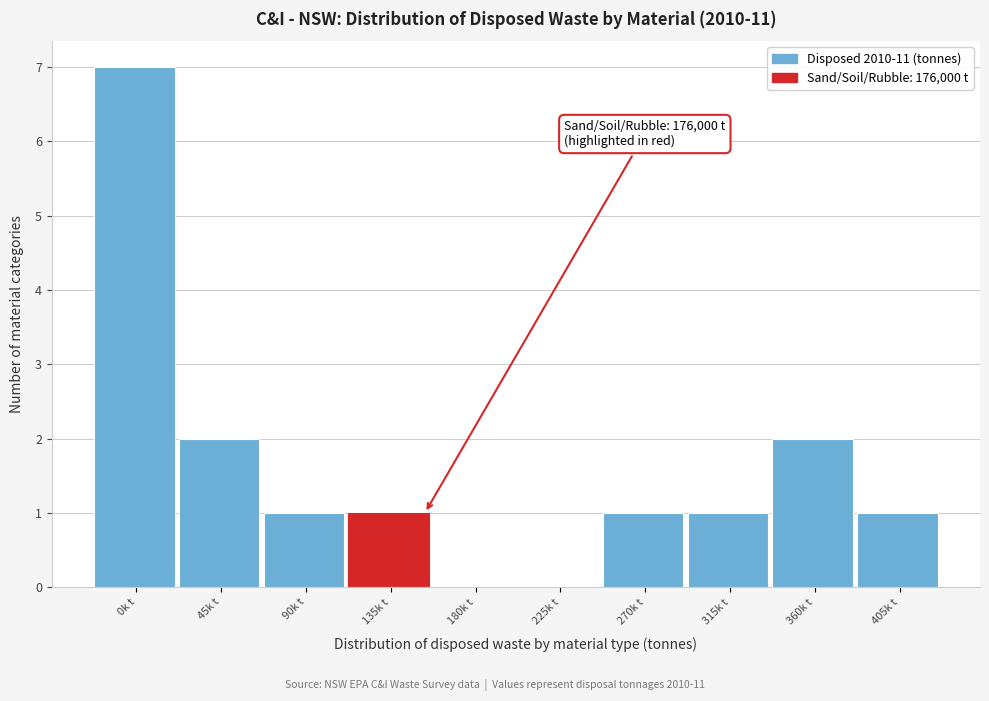

Reading left to right, what are all the values shown in this chart?

0k t=7	45k t=2	90k t=1	135k t=1	180k t=0	225k t=0	270k t=1	315k t=1	360k t=2	405k t=1